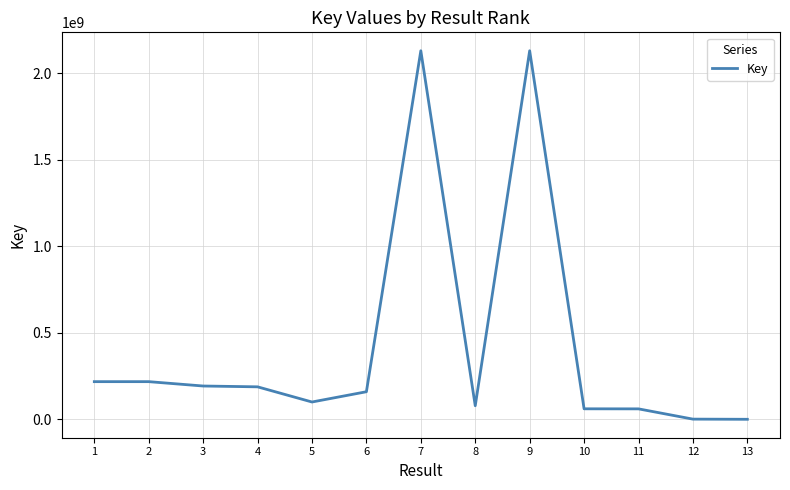

What is the sum of the values at 9 and 7?

4260801696